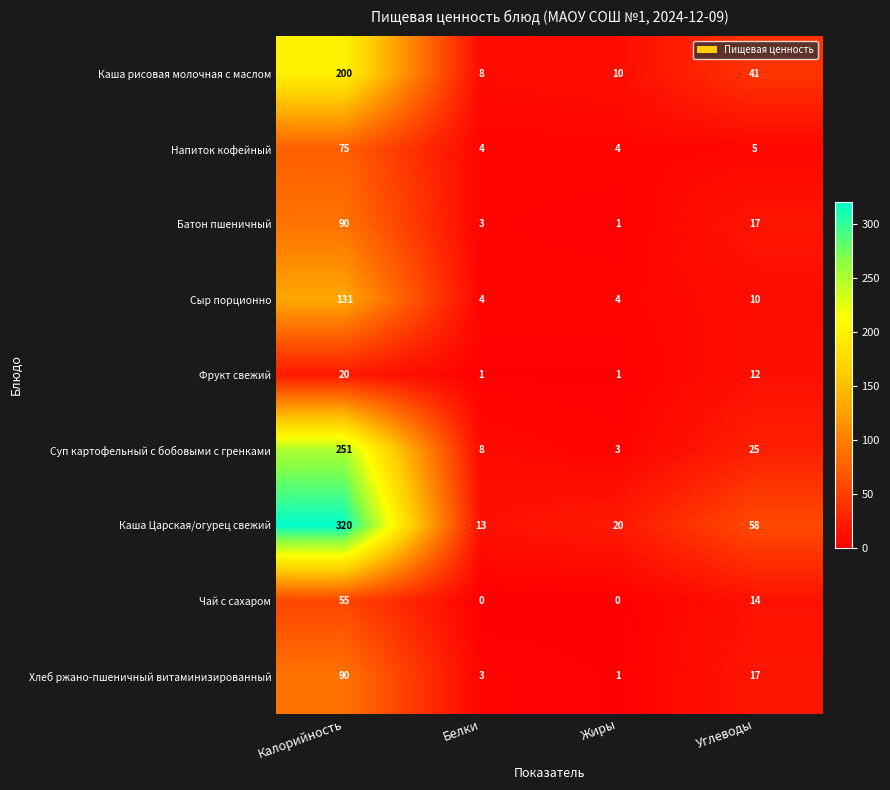

What is the total value across all series at Белки?

44